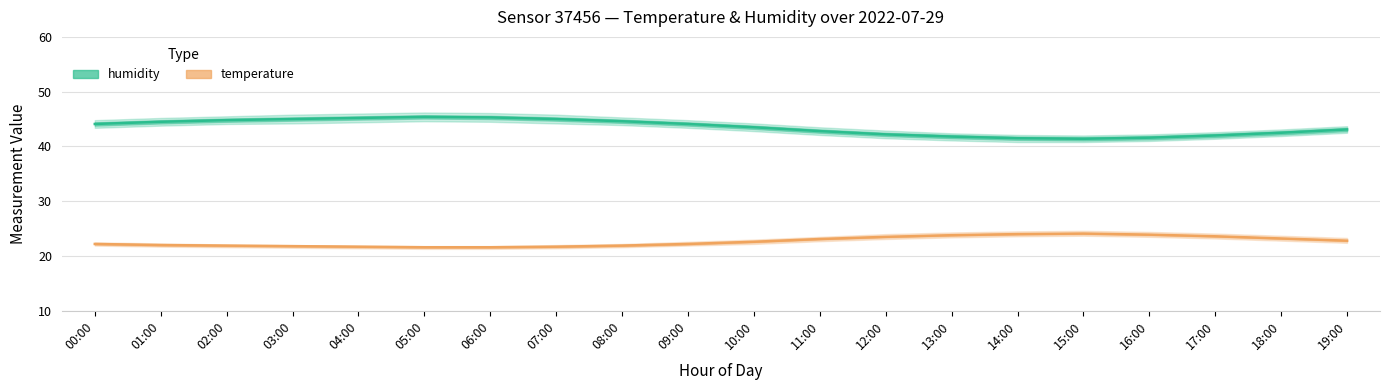

At 02:00, list the series in order from smallest to largest.

temperature, humidity